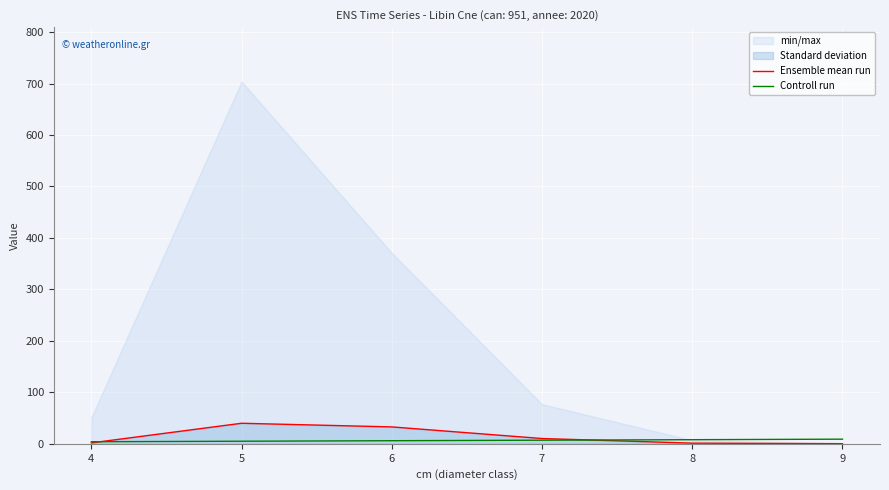

Between 9 and 6, which is larger?

6